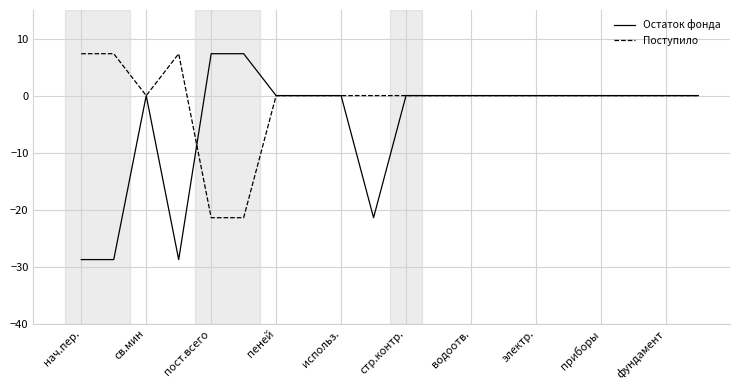

Which series has the largest range (max minus min)?

Остаток фонда